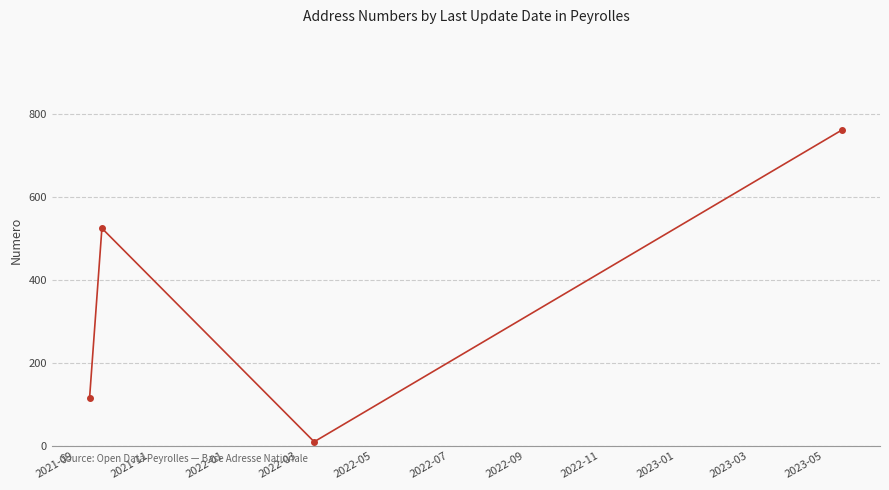

What is the value of the 4th point from the left?

762.9